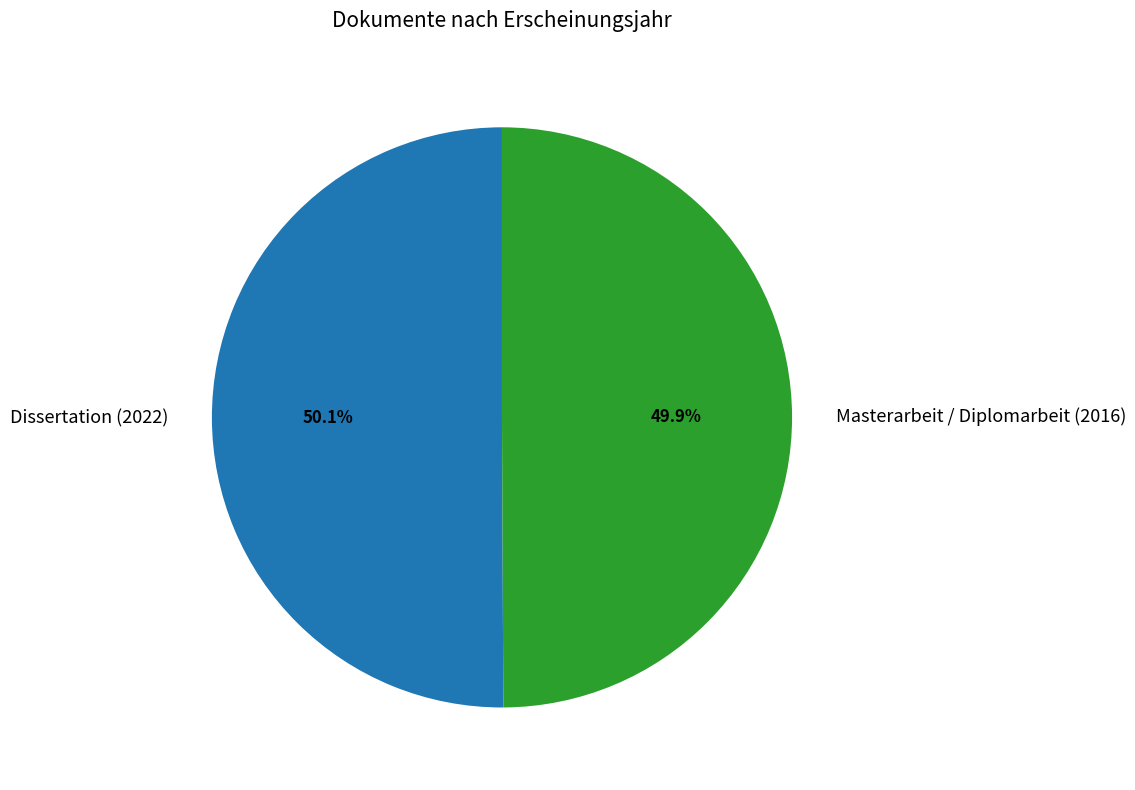

To the nearest percent, what is the combined percentage of Dissertation (2022) and Masterarbeit / Diplomarbeit (2016)?

100%